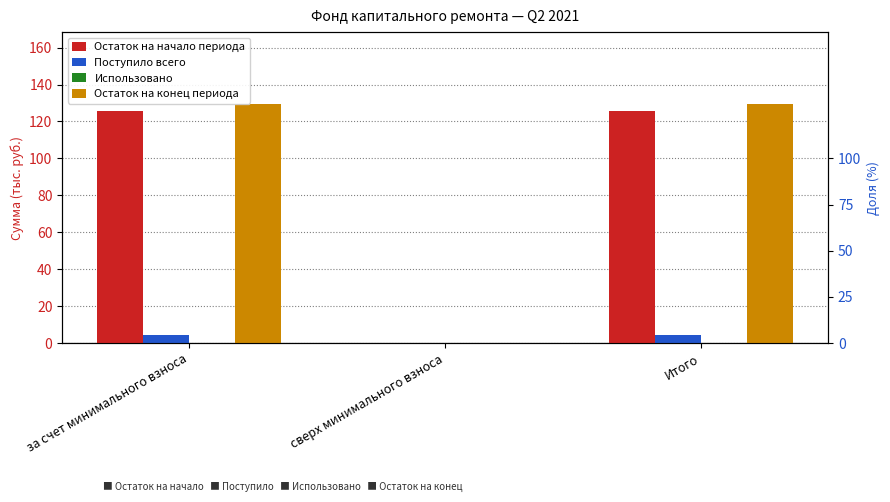

True or false: Поступило всего has a value of 6.4 at Итого.

False